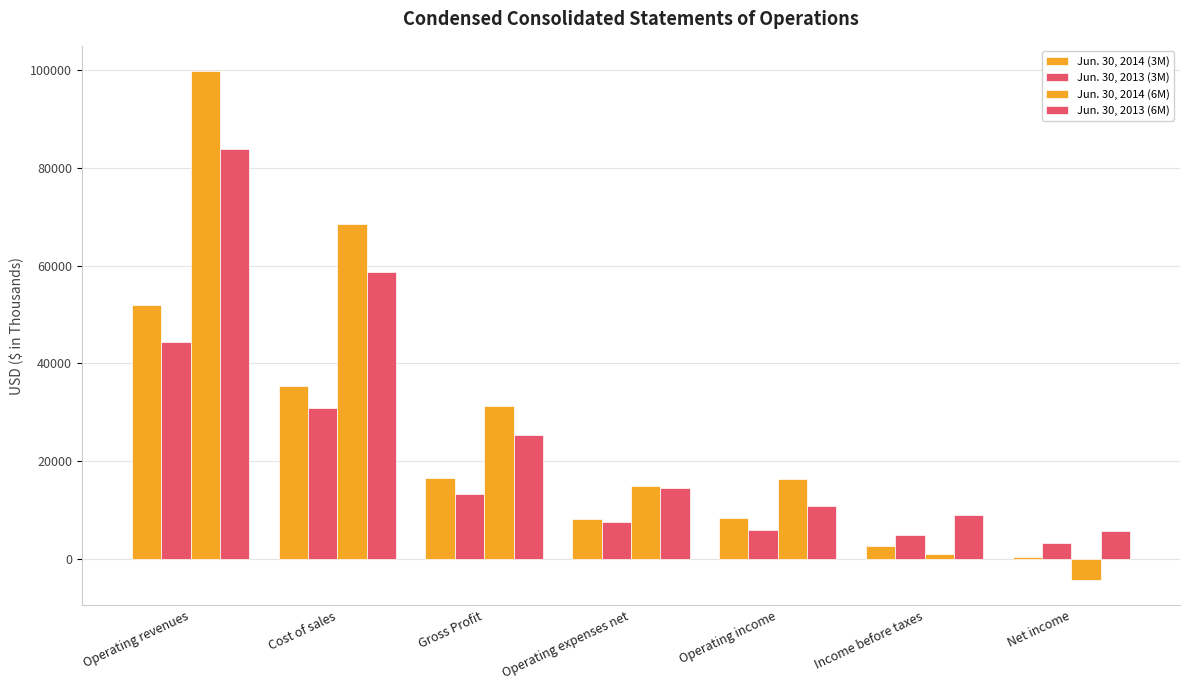

Between Income before taxes and Cost of sales, which is larger?

Cost of sales